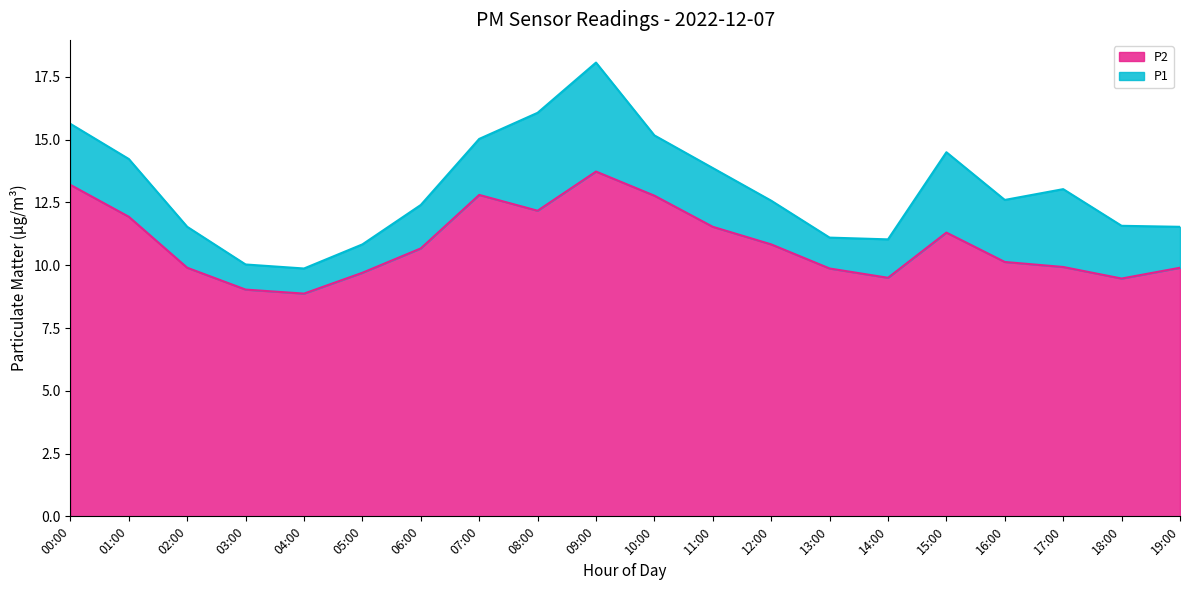

What is the difference between the second highest and second lowest values in the P2 series?

4.2